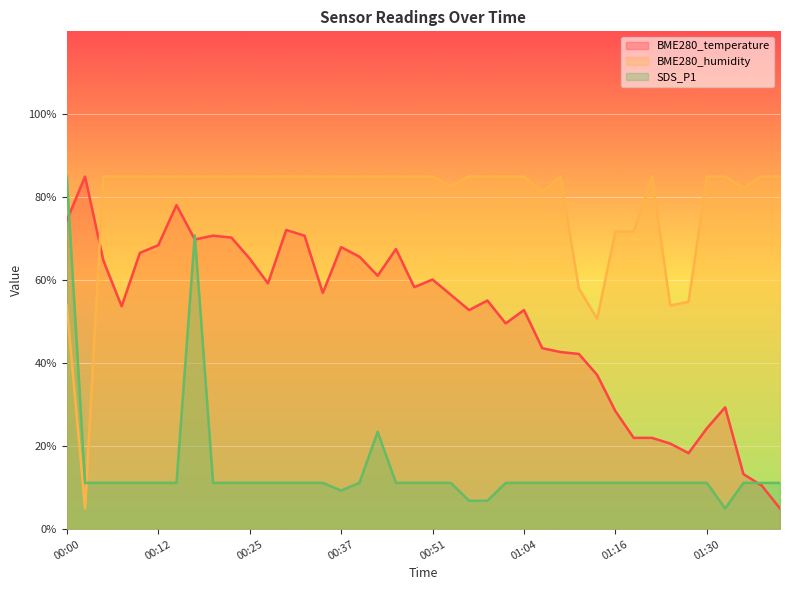

At which category does SDS_P1 reach its first local peak?

00:17